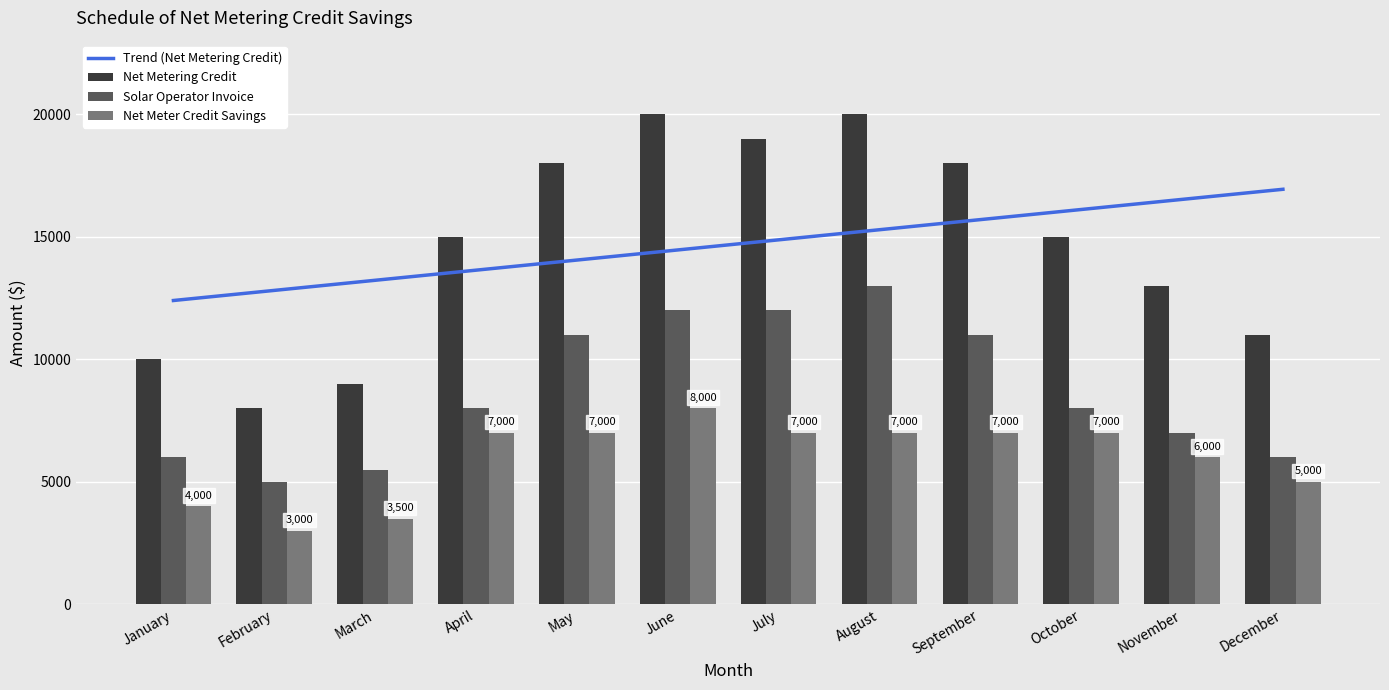

Reading left to right, extract all data points from this chart.

Trend (Net Metering Credit): 12397.4	12810.0	13222.6	13635.2	14047.8	14460.4	14873.0	15285.5	15698.1	16110.7	16523.3	16935.9
Net Metering Credit: 10000.0	8000.0	9000.0	15000.0	18000.0	20000.0	19000.0	20000.0	18000.0	15000.0	13000.0	11000.0
Solar Operator Invoice: 6000.0	5000.0	5500.0	8000.0	11000.0	12000.0	12000.0	13000.0	11000.0	8000.0	7000.0	6000.0
Net Meter Credit Savings: 4000.0	3000.0	3500.0	7000.0	7000.0	8000.0	7000.0	7000.0	7000.0	7000.0	6000.0	5000.0